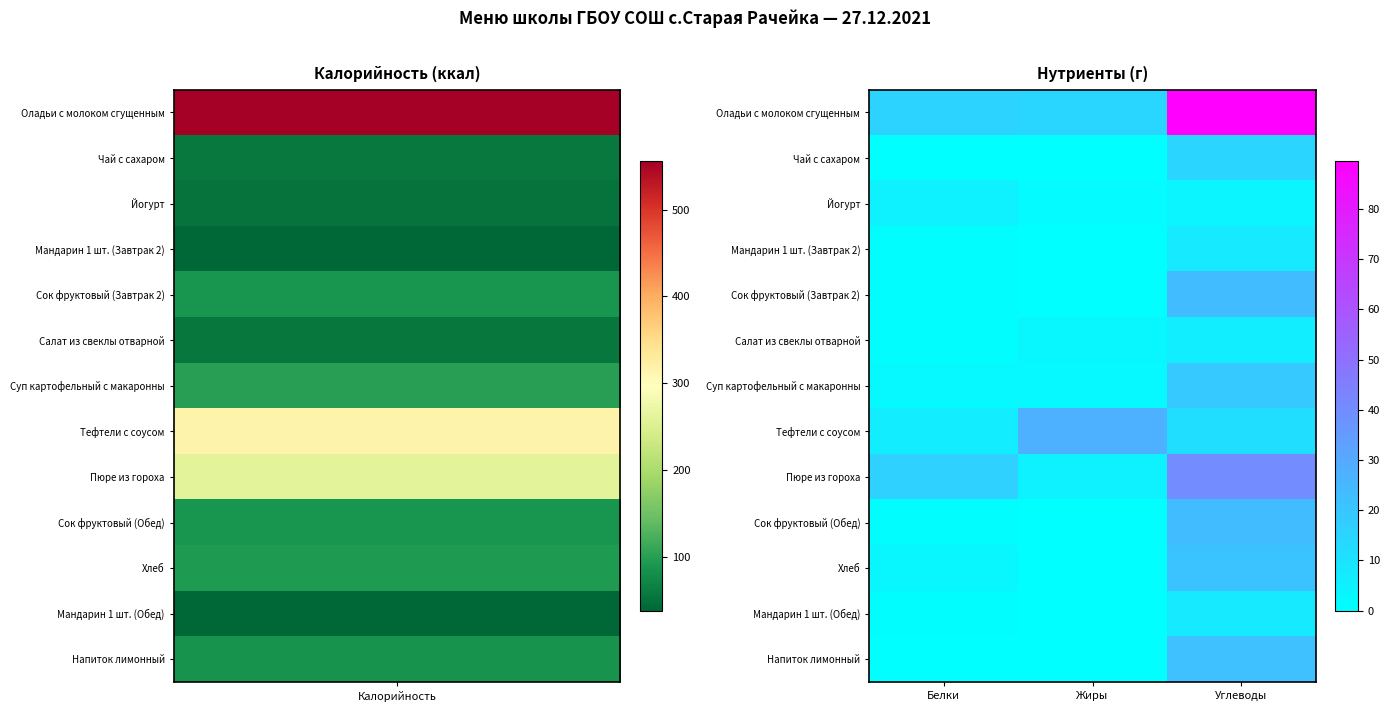

At which category is the sum across all series the highest?

Углеводы